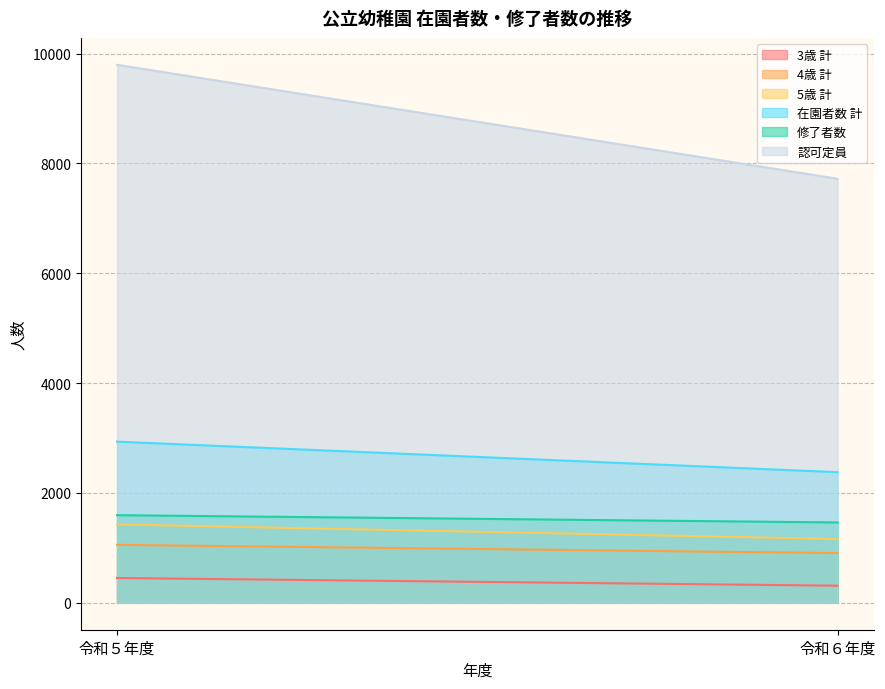

Which series has the largest range (max minus min)?

認可定員